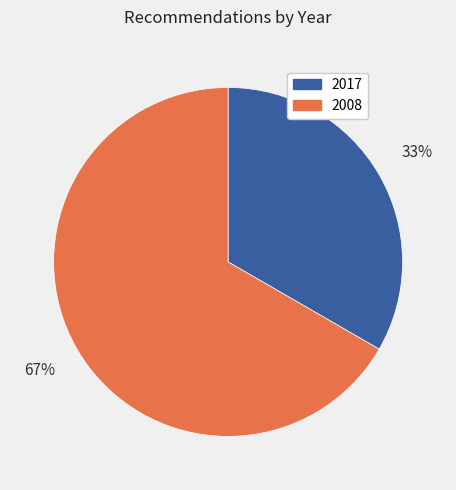

Which slice is the smallest?

2017